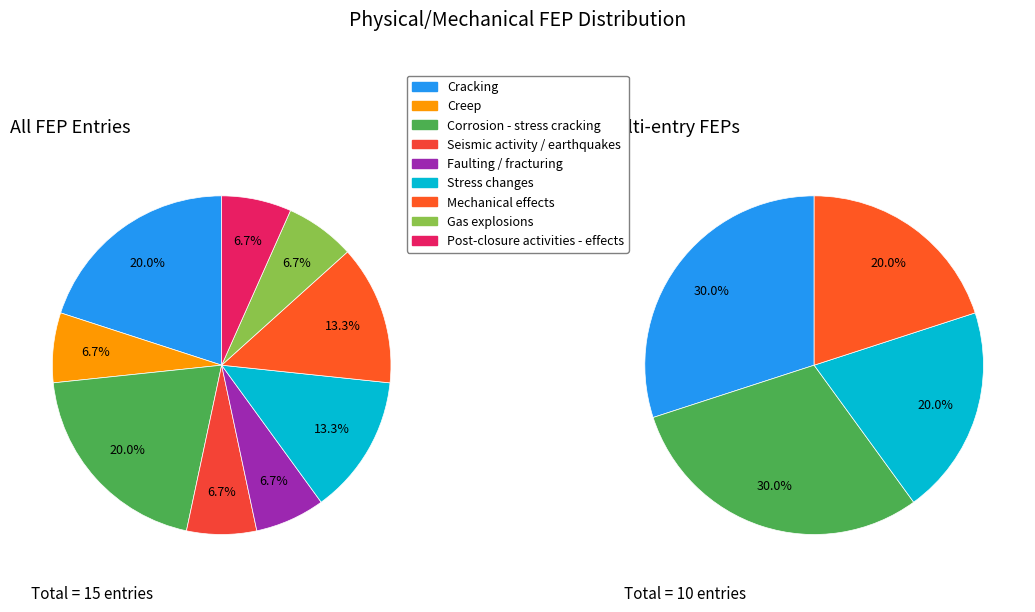

Count the number of slices in the pie.

9